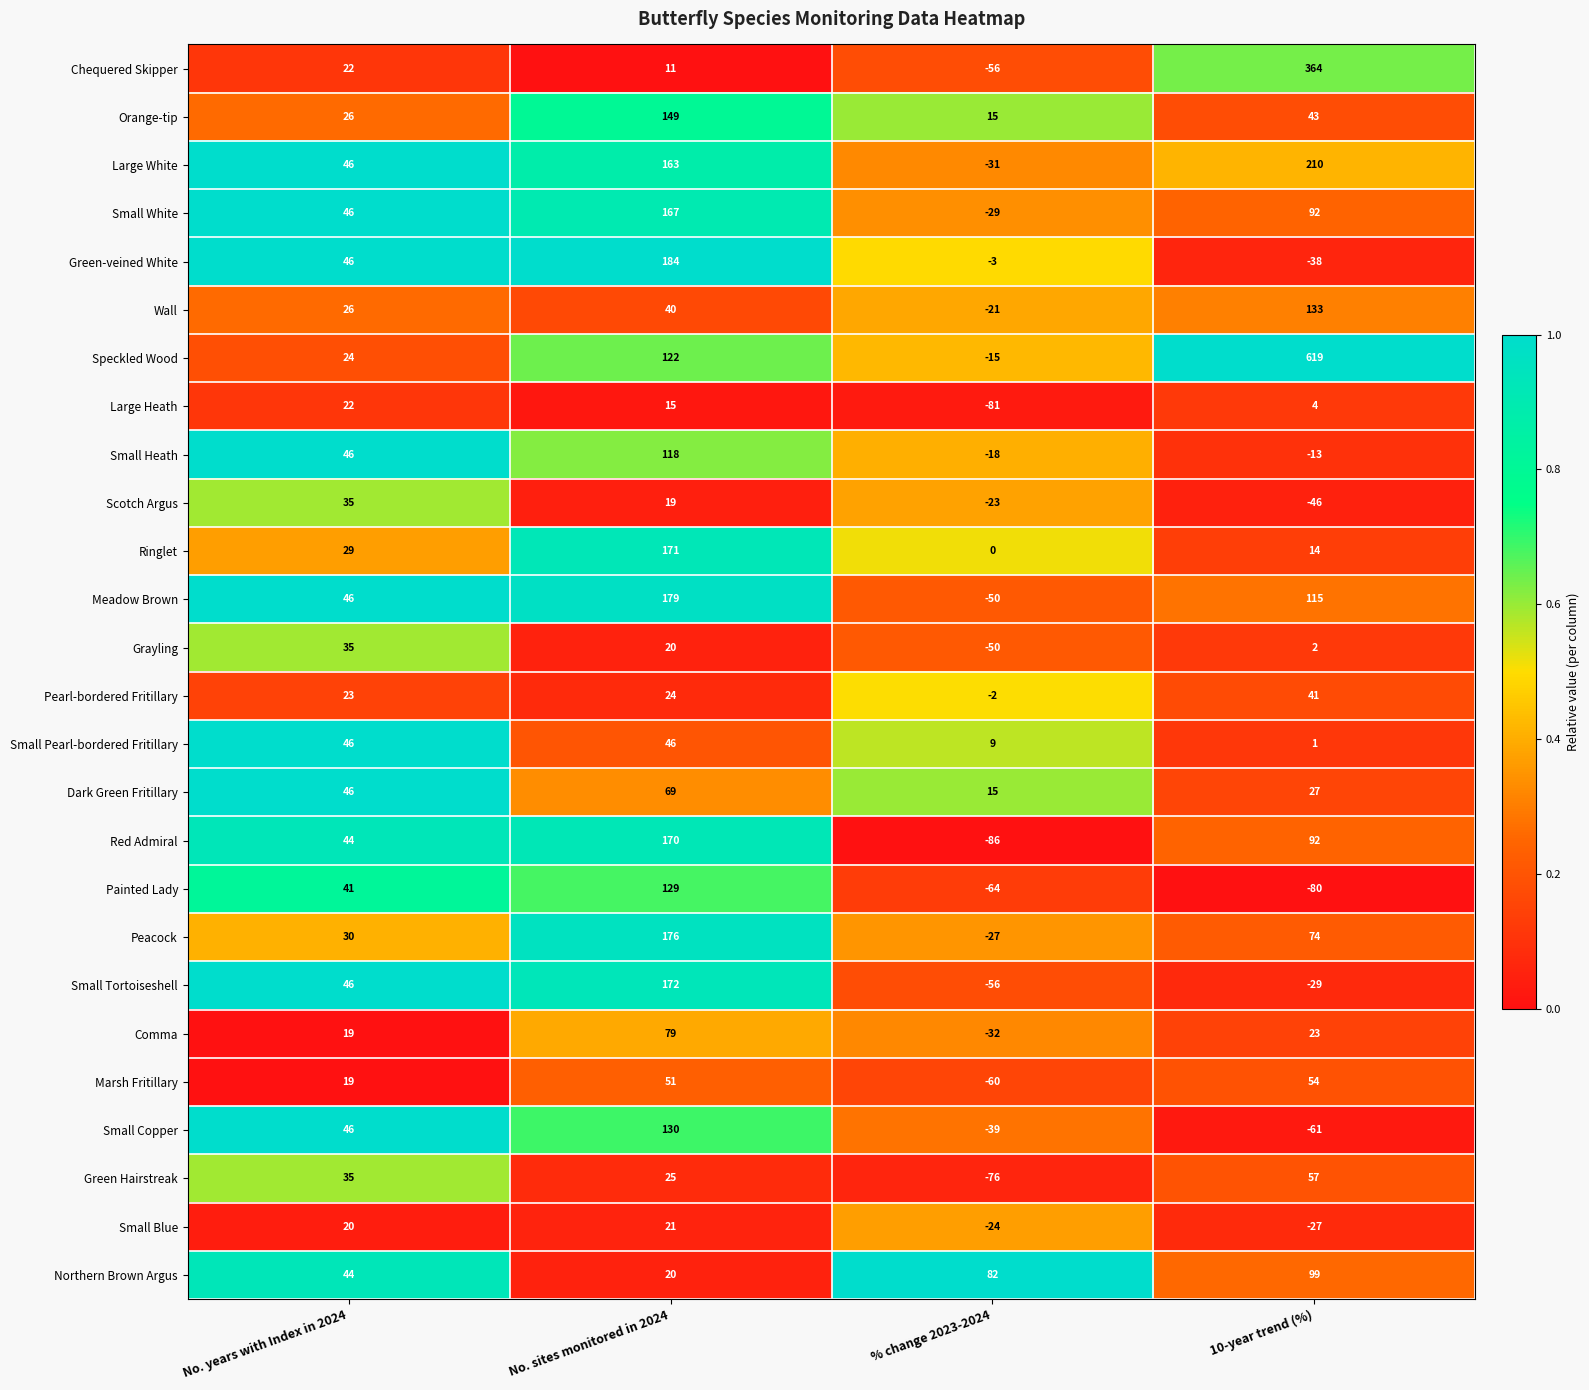

What is the difference between the Small Tortoiseshell values at No. sites monitored in 2024 and 10-year trend (%)?

201